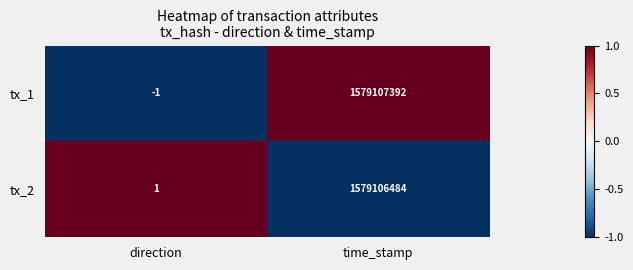

List the series in order of their overall mean, highest first.

tx_1, tx_2